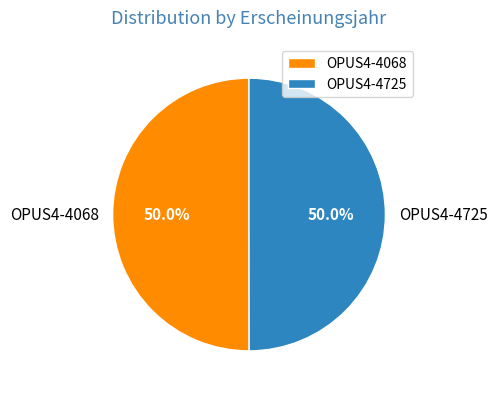

To the nearest percent, what percentage of the pie is OPUS4-4068?

50%